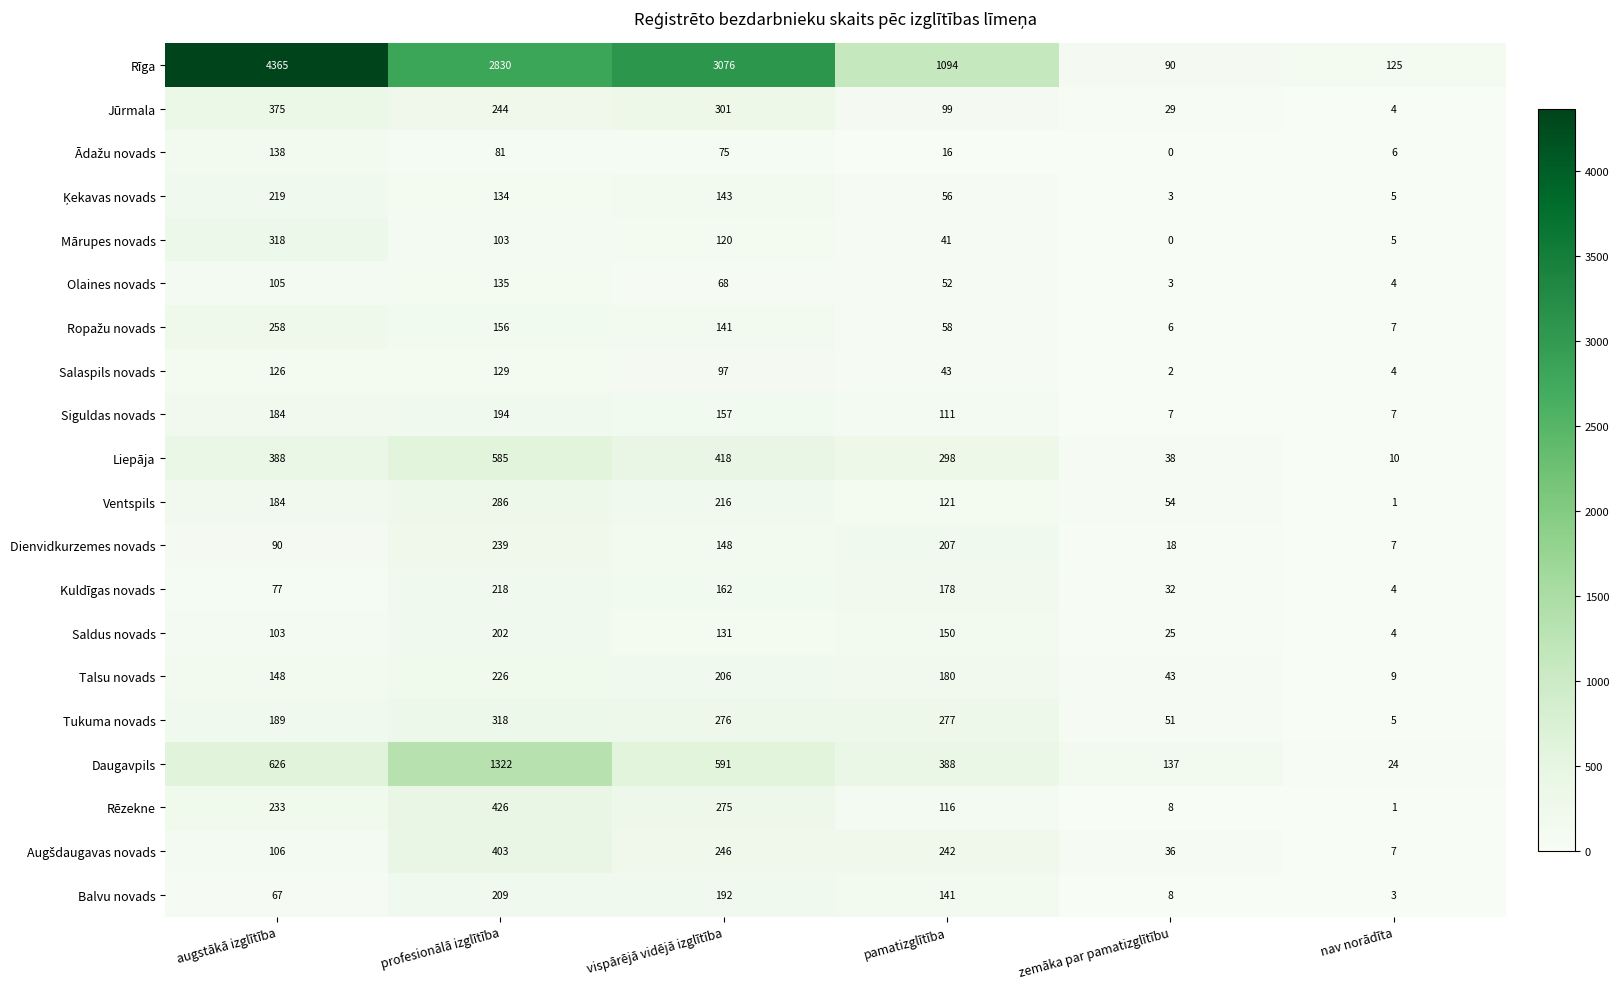

Count the number of categories in the chart.

6